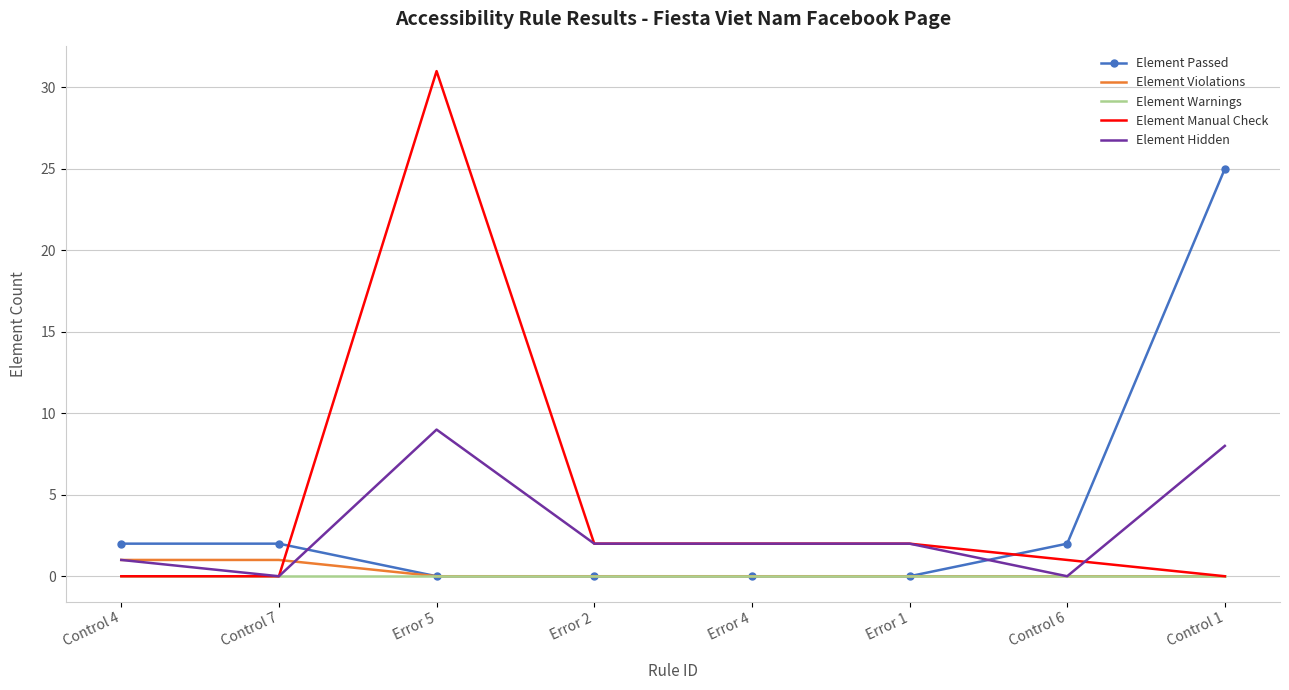

The value of Element Warnings at Control 1 is 0. True or false?

True